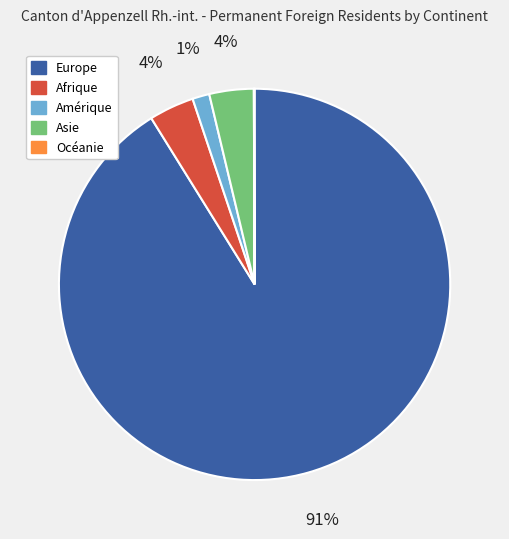

Between Asie and Amérique, which is larger?

Asie